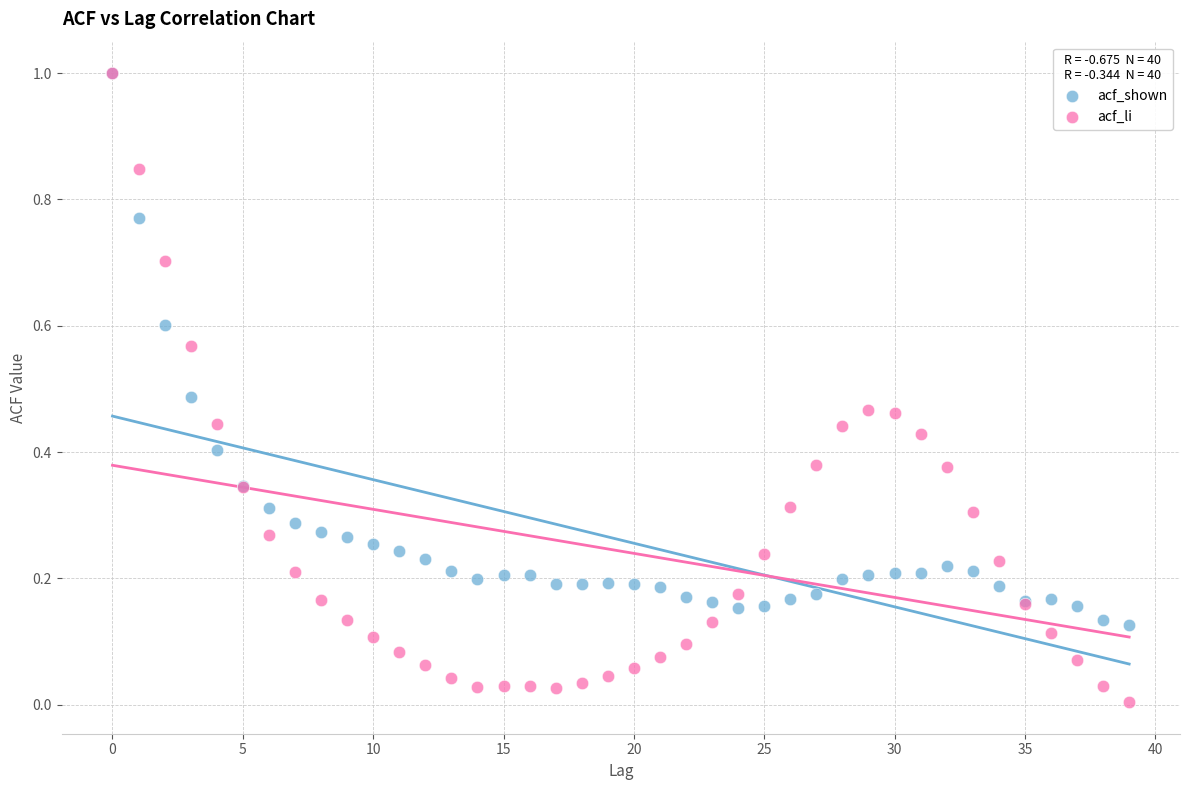

Which series has the largest Y range (max minus min)?

acf_li